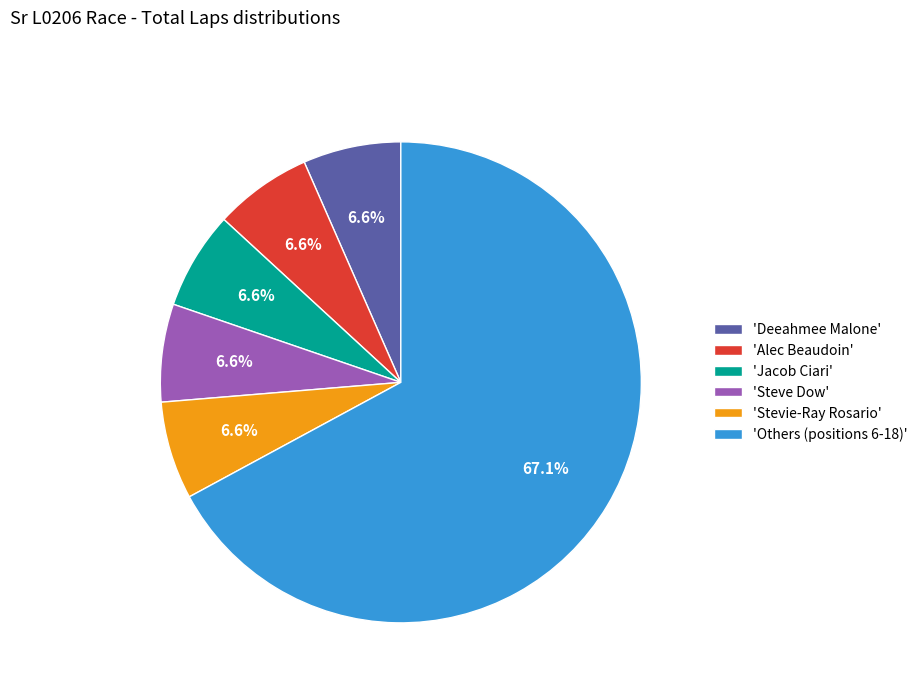

How many segments does this pie chart have?

6